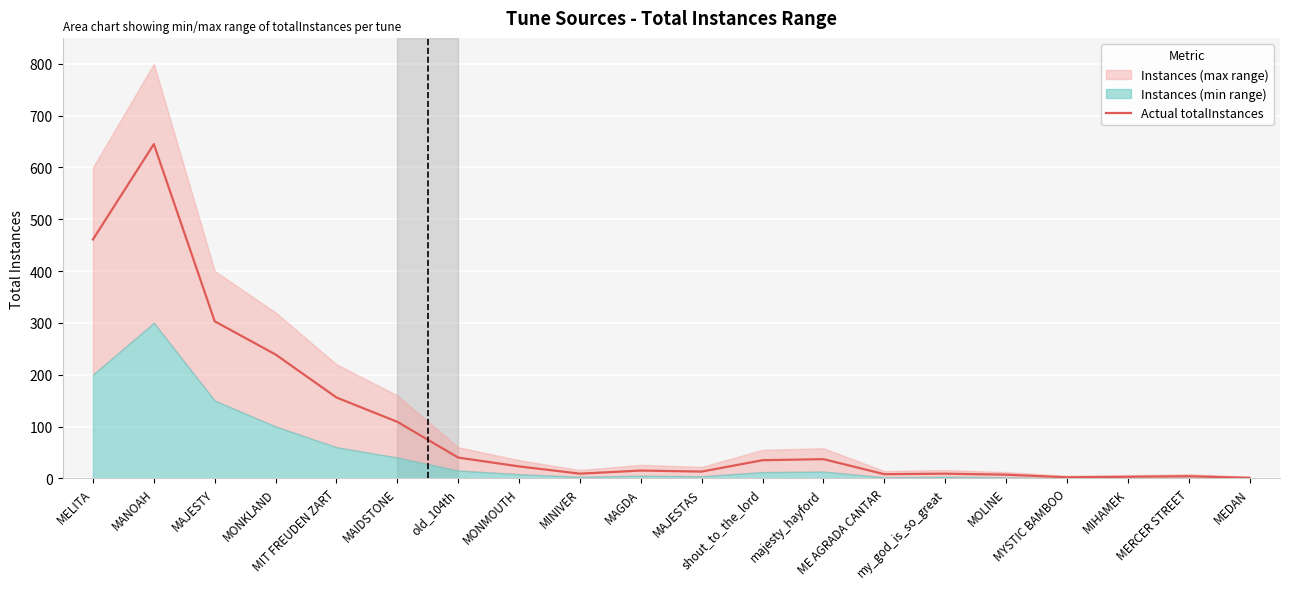

Is it true that the value at MEDAN is 1?

False